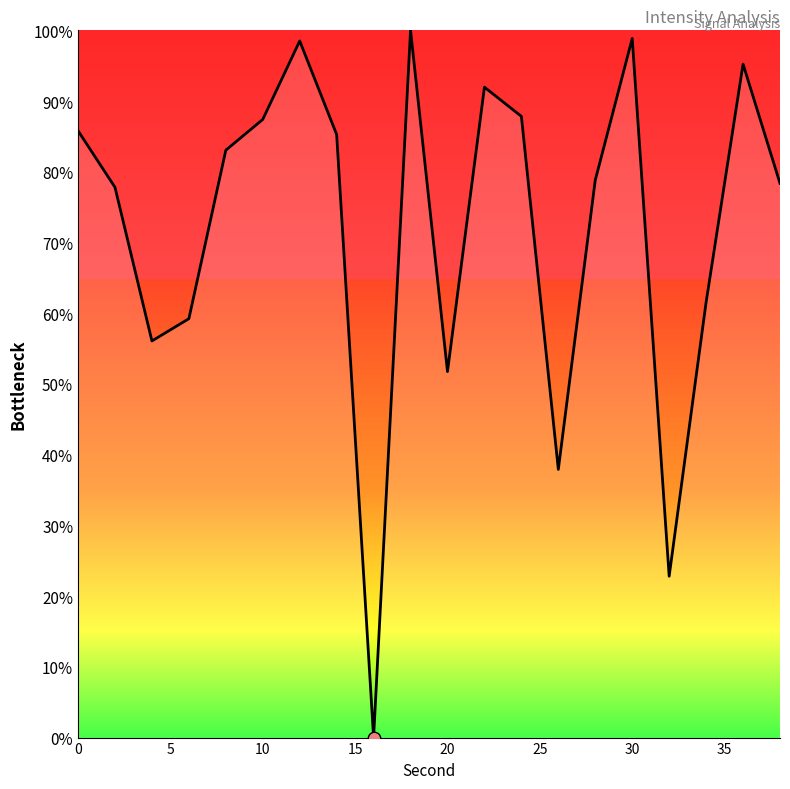

What is the difference between the maximum and minimum values?

100.0